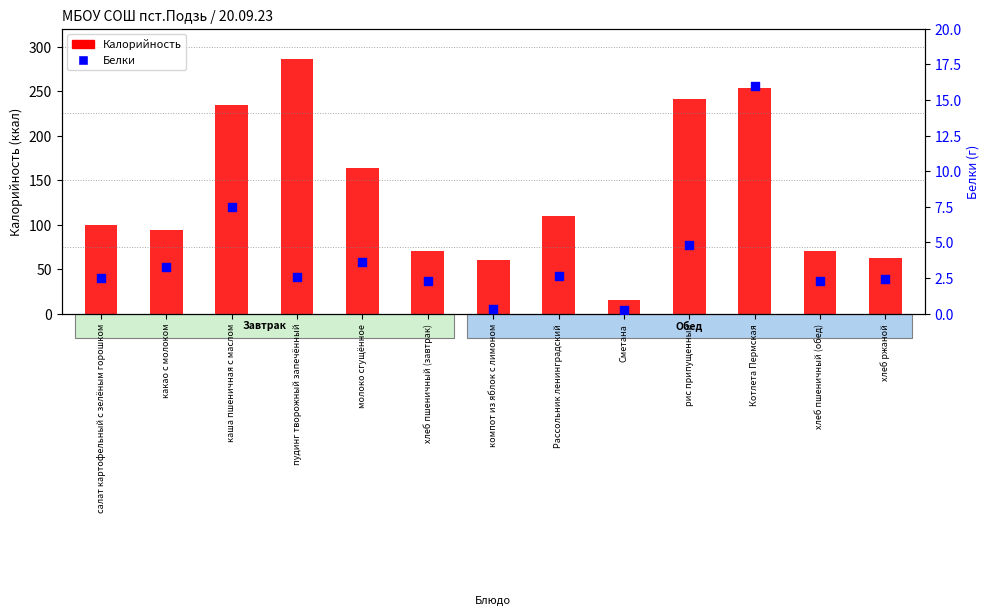

Which series has the widest spread of Y values?

Калорийность